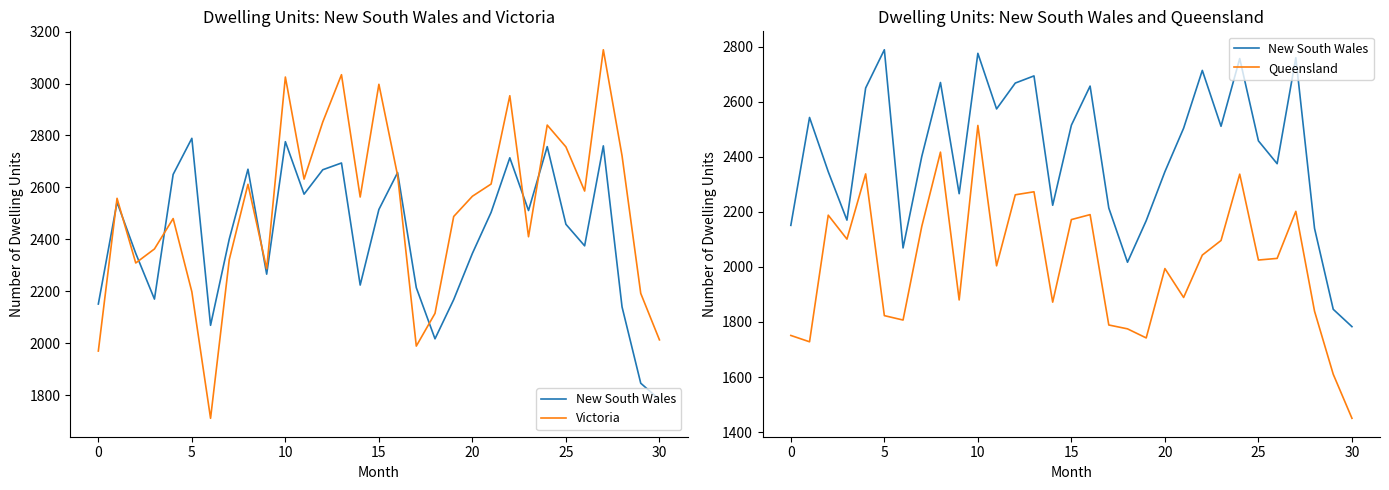

At which category is the sum across all series the highest?

10